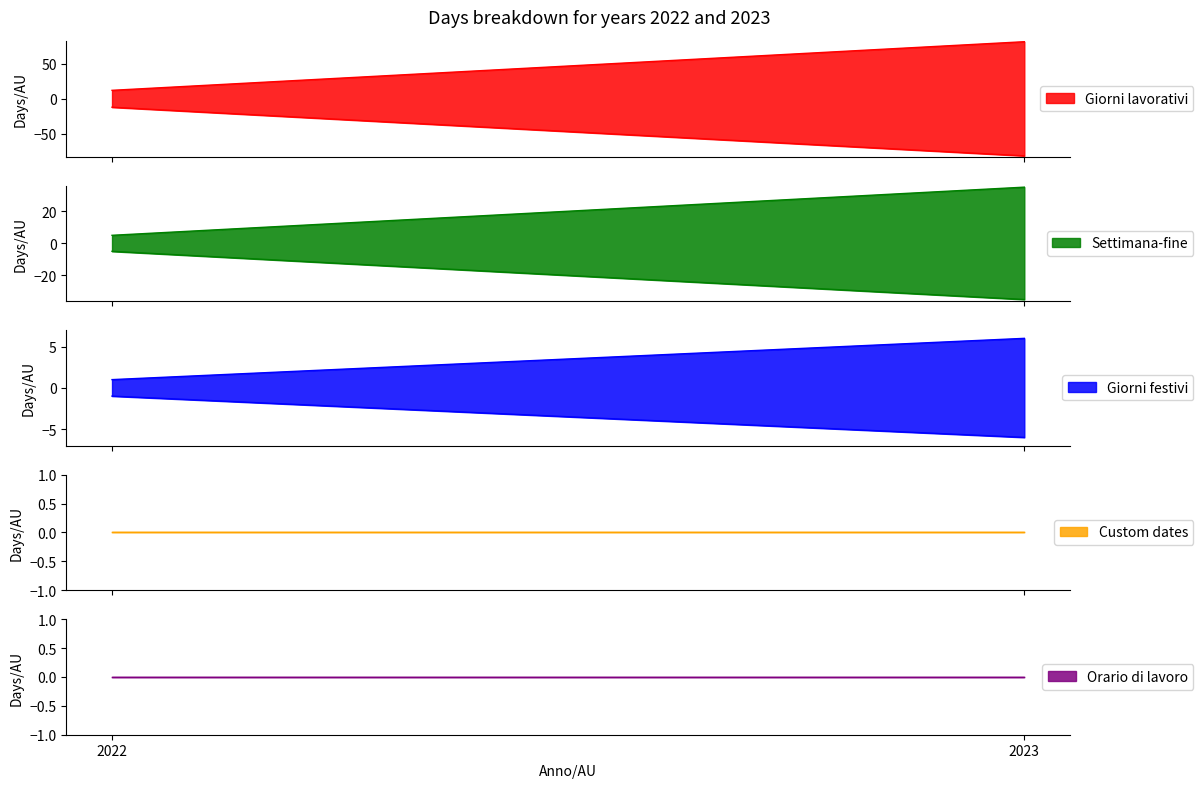

Which label corresponds to the smallest value in the chart?

2022